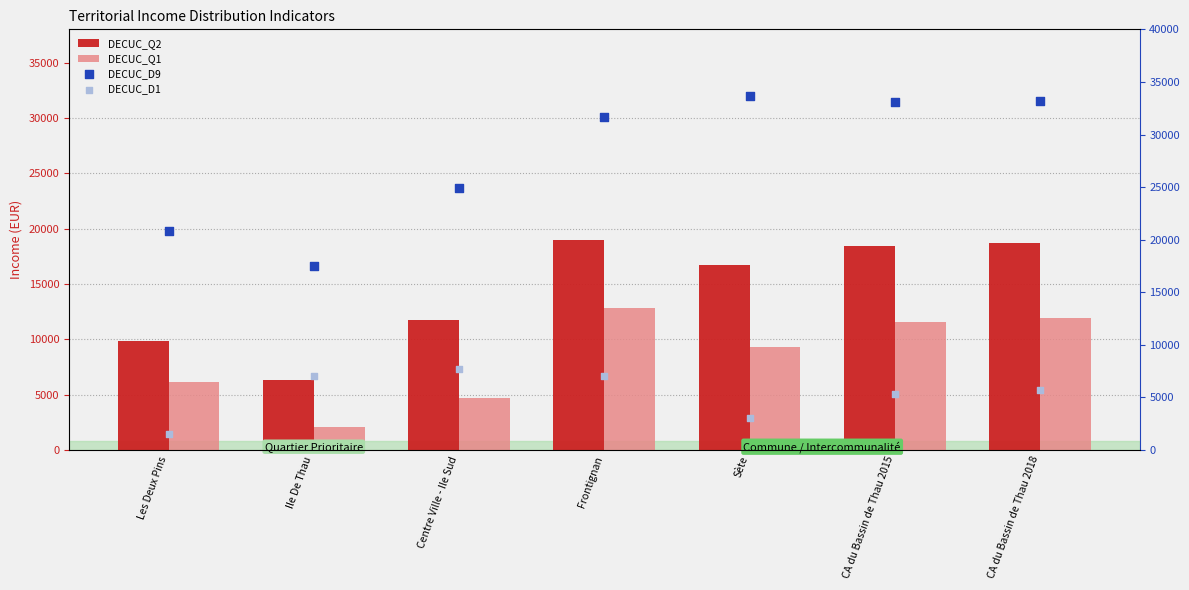

Which series reaches the minimum Y coordinate?

DECUC_D1